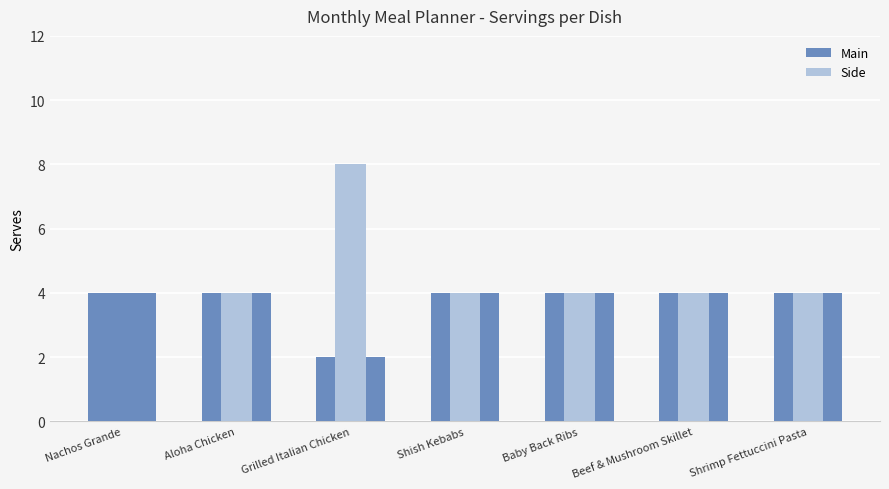

Which has a higher value, Nachos Grande or Shish Kebabs?

Nachos Grande